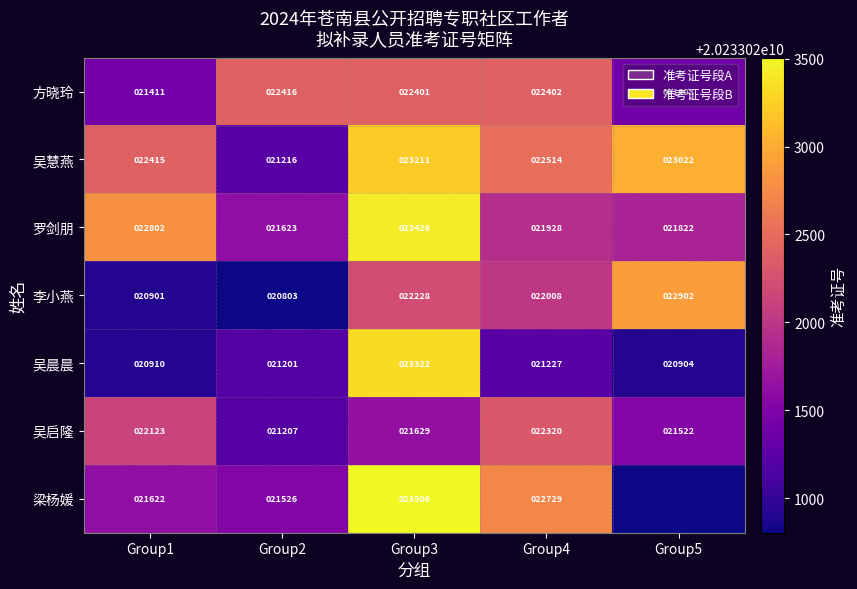

Is it true that 方晓玲 equals 35959247623 at Group2?

False